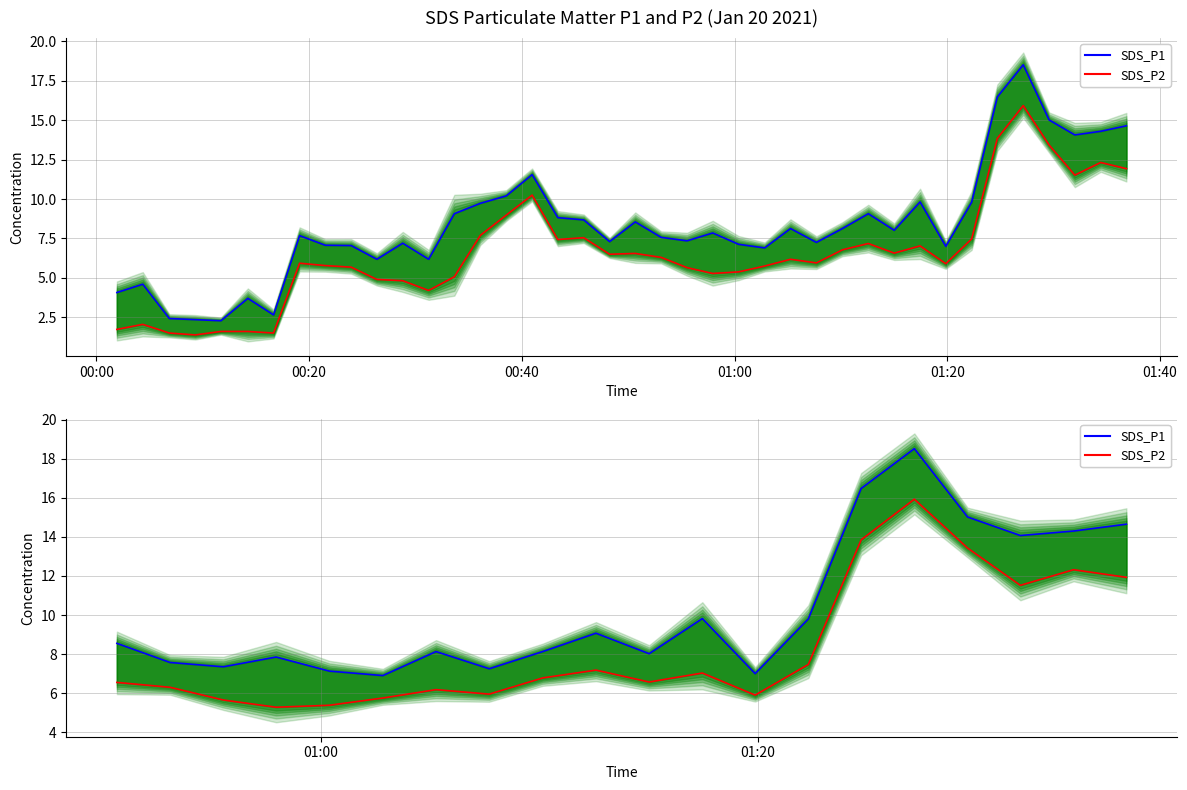

True or false: SDS_P2 has more than 0 points higher than both neighbors.

True